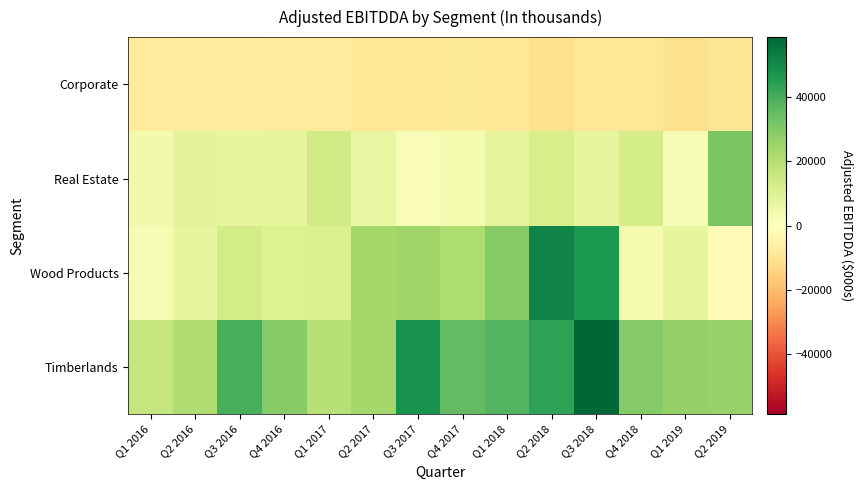

Reading left to right, list all the values displayed in this chart.

Timberlands: Q1 2016=16369	Q2 2016=21098	Q3 2016=39794	Q4 2016=28890	Q1 2017=19343	Q2 2017=23823	Q3 2017=48034	Q4 2017=35507	Q1 2018=37697	Q2 2018=43691	Q3 2018=58680	Q4 2018=29766	Q1 2019=26850	Q2 2019=26131
Wood Products: Q1 2016=3202	Q2 2016=6963	Q3 2016=12902	Q4 2016=10507	Q1 2017=10769	Q2 2017=23496	Q3 2017=24395	Q4 2017=21964	Q1 2018=28950	Q2 2018=51566	Q3 2018=46446	Q4 2018=3621	Q1 2019=7226	Q2 2019=-2071
Real Estate: Q1 2016=4330	Q2 2016=8611	Q3 2016=7257	Q4 2016=7384	Q1 2017=13460	Q2 2017=6779	Q3 2017=2094	Q4 2017=3387	Q1 2018=8002	Q2 2018=12300	Q3 2018=7467	Q4 2018=12535	Q1 2019=2703	Q2 2019=31316
Corporate: Q1 2016=-7493	Q2 2016=-7228	Q3 2016=-6887	Q4 2016=-7738	Q1 2017=-7692	Q2 2017=-9009	Q3 2017=-9108	Q4 2017=-8493	Q1 2018=-8716	Q2 2018=-11264	Q3 2018=-8989	Q4 2018=-8816	Q1 2019=-10654	Q2 2019=-9346